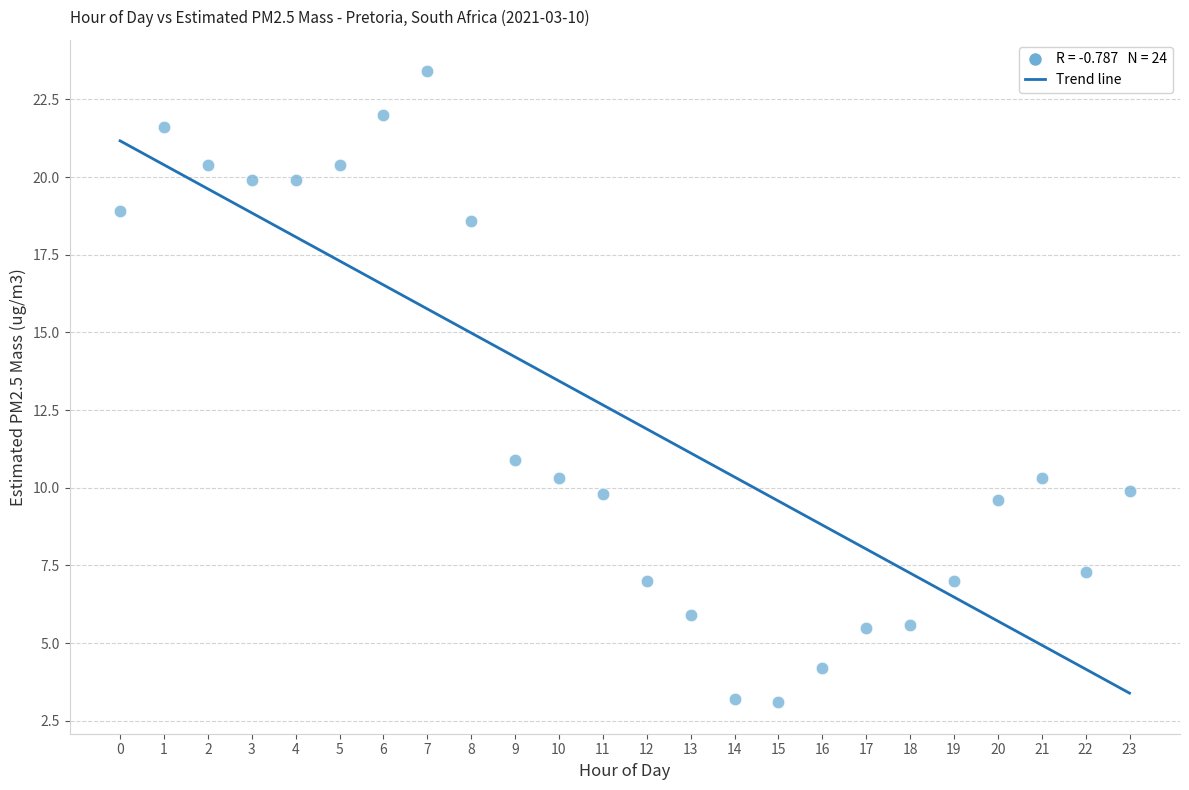

What Y value in the scatter plot is closest to 13?

10.9